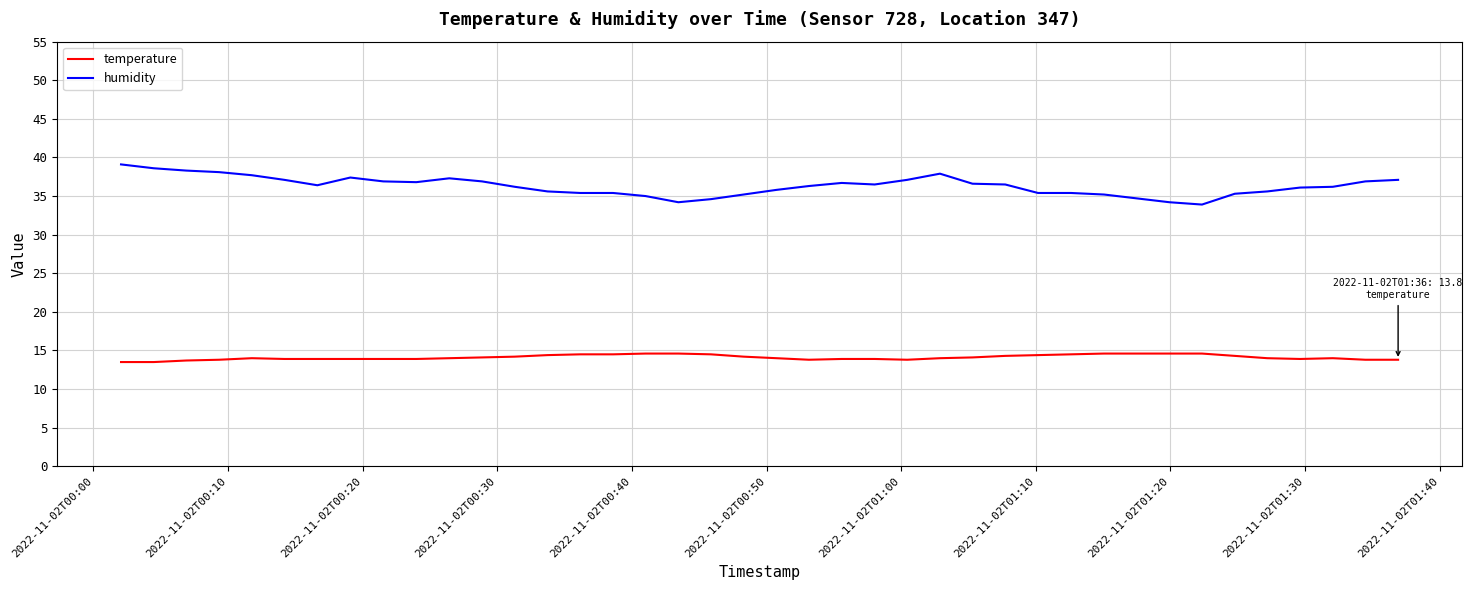

What is the average value of the humidity series?

36.3